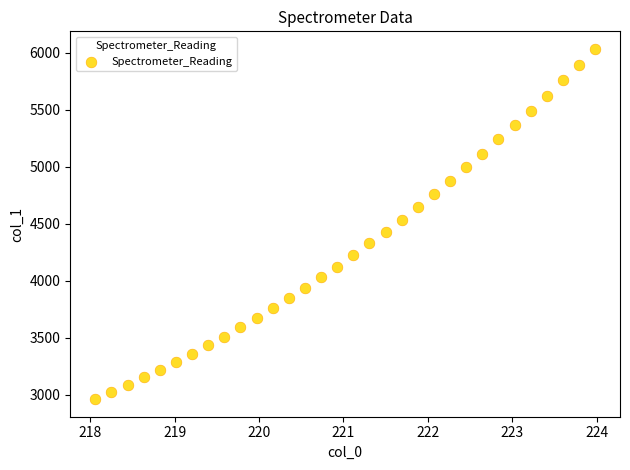

What is the range of X values (max minus min)?

5.9